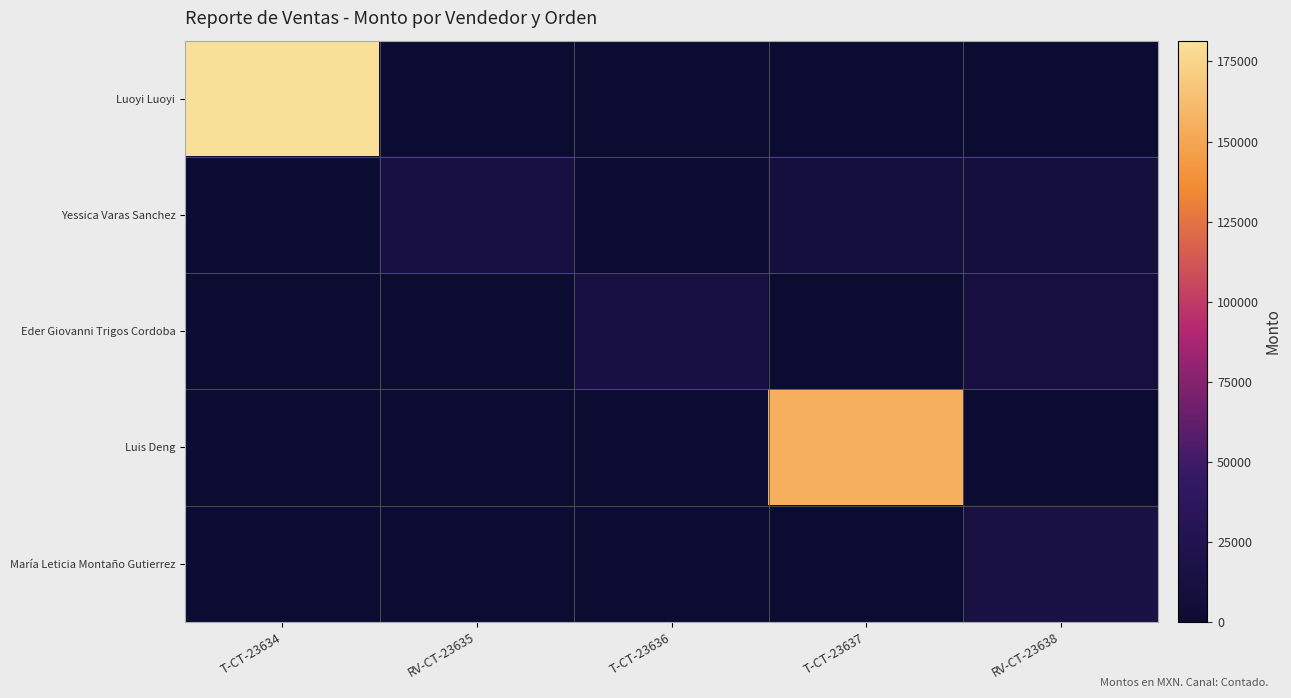

Reading left to right, extract all data points from this chart.

Luoyi Luoyi: T-CT-23634=181500	RV-CT-23635=0	T-CT-23636=0	T-CT-23637=0	RV-CT-23638=0
Yessica Varas Sanchez: T-CT-23634=0	RV-CT-23635=13800	T-CT-23636=0	T-CT-23637=9920	RV-CT-23638=9960
Eder Giovanni Trigos Cordoba: T-CT-23634=0	RV-CT-23635=0	T-CT-23636=14700	T-CT-23637=0	RV-CT-23638=11480
Luis Deng: T-CT-23634=0	RV-CT-23635=0	T-CT-23636=0	T-CT-23637=155000	RV-CT-23638=0
María Leticia Montaño Gutierrez: T-CT-23634=0	RV-CT-23635=0	T-CT-23636=0	T-CT-23637=0	RV-CT-23638=15580